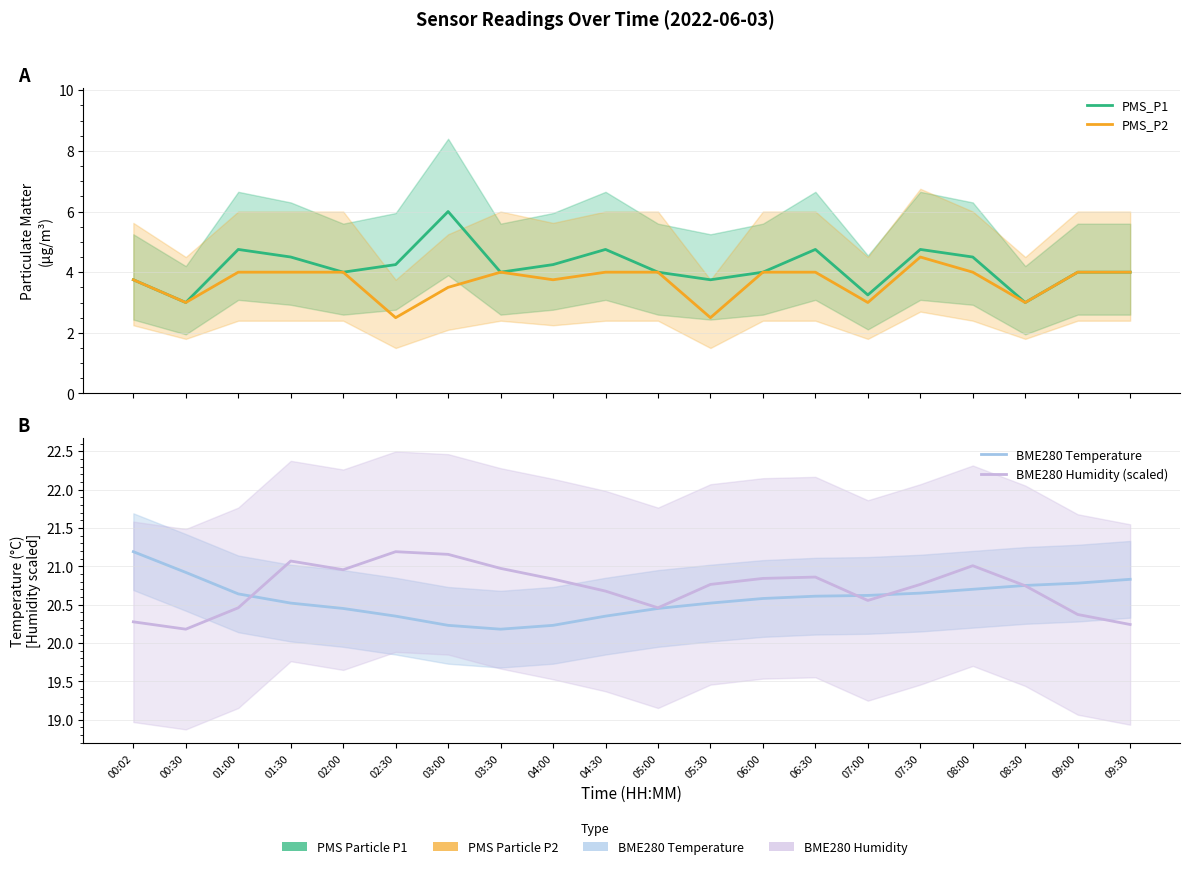

What position from the right is 05:30?

9